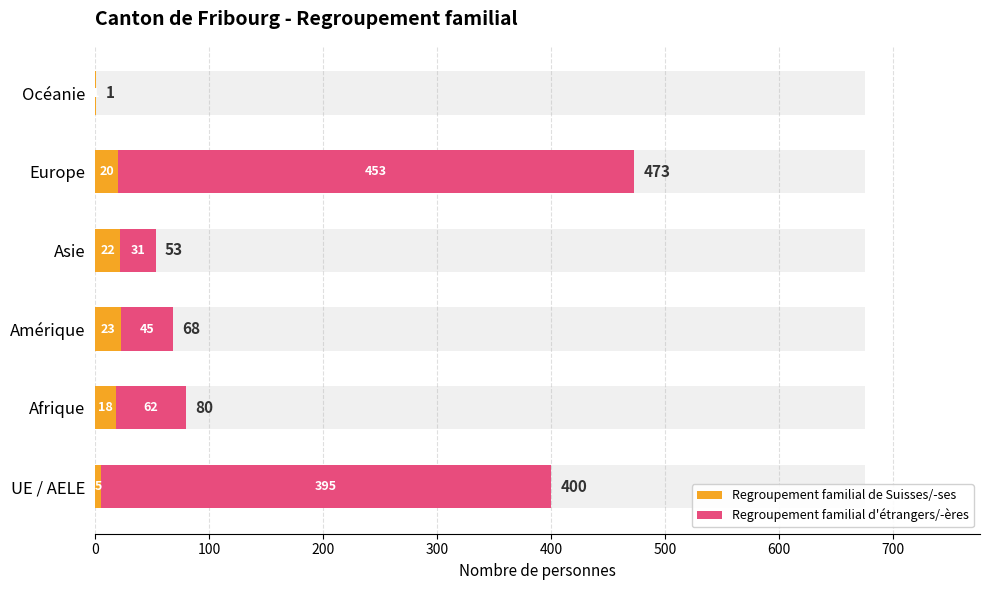

How many values in the Regroupement familial de Suisses/-ses series exceed 20?

2